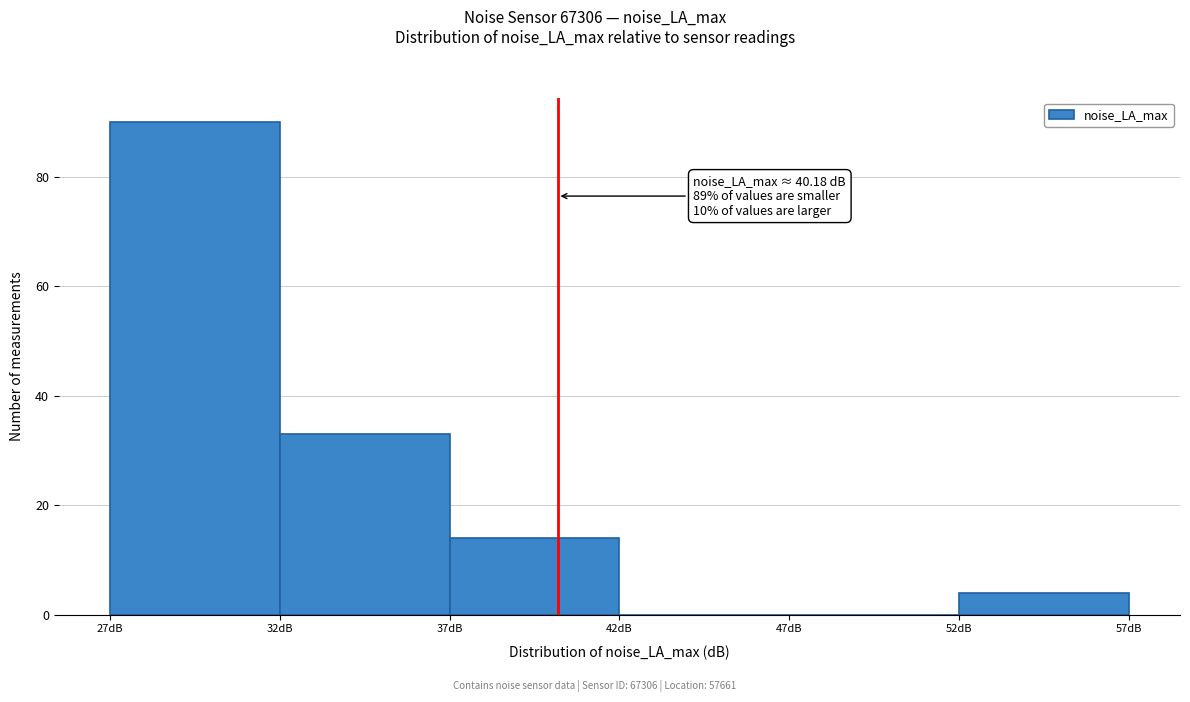

Over which range of the x-axis is the bar tallest?

27 to 32